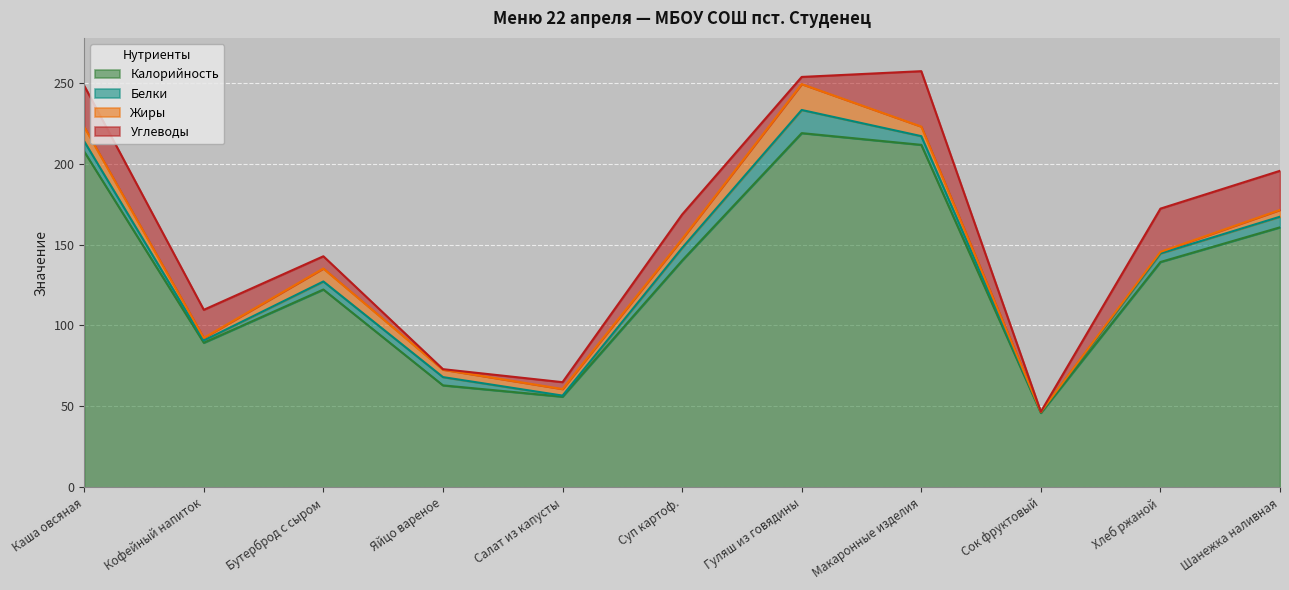

At which category is the sum across all series the highest?

Макаронные изделия